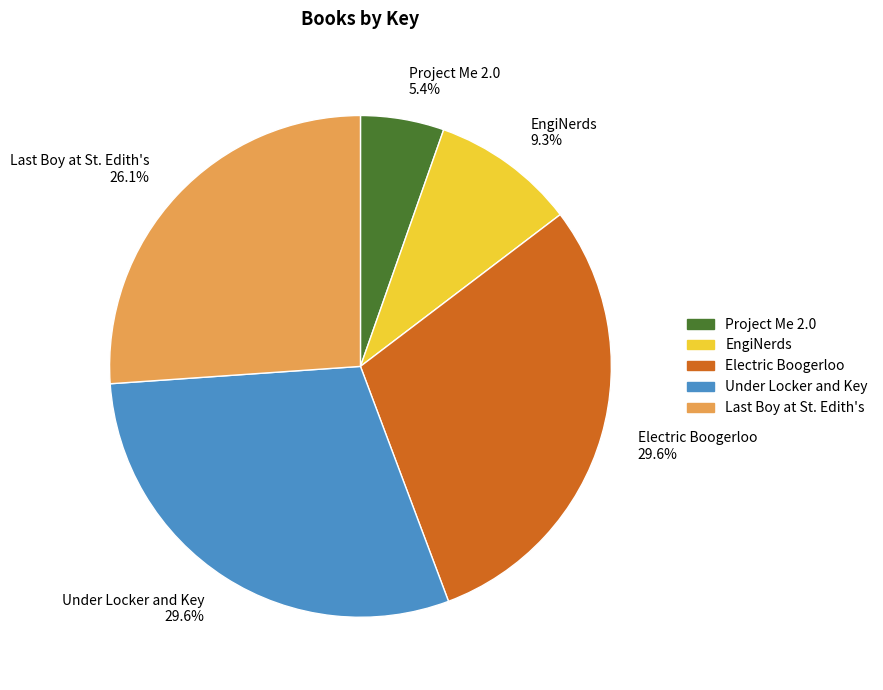

To the nearest percent, what portion does EngiNerds represent?

9%